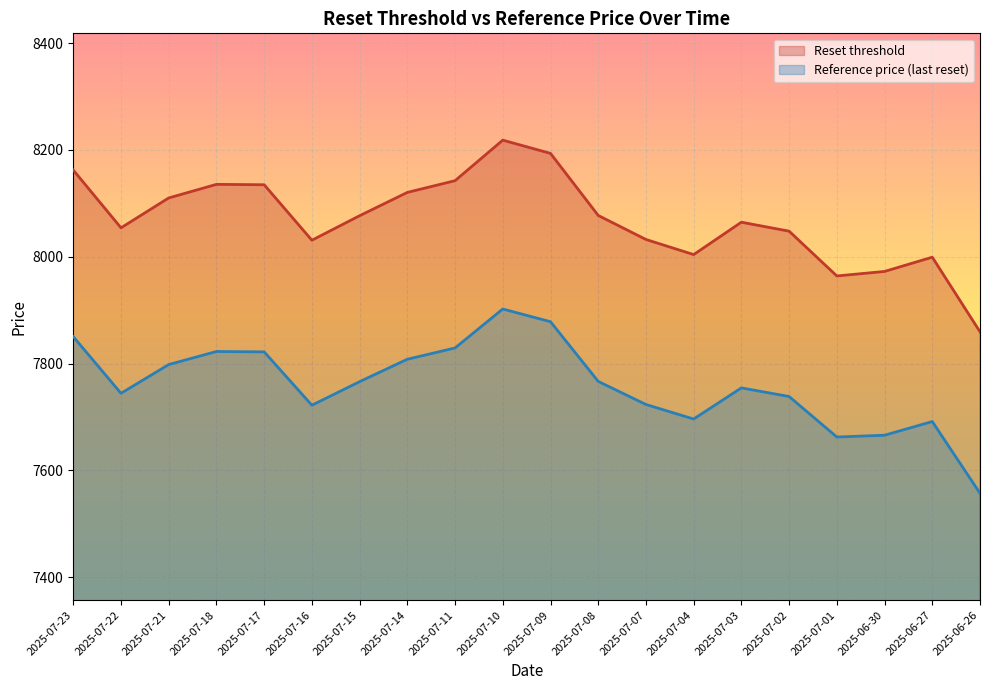

Reading right to left, transcribe all the data shown in this chart.

Reset threshold: 7859.6	7999.2	7972.5	7964.1	8048.0	8064.7	8004.1	8032.4	8077.4	8193.6	8218.3	8142.5	8120.5	8076.9	8031.0	8134.9	8135.6	8110.1	8054.2	8162.3
Reference price (last reset): 7557.3	7691.6	7665.9	7662.6	7738.4	7754.6	7696.3	7723.5	7766.7	7878.5	7902.2	7829.3	7808.2	7766.2	7722.1	7822.0	7822.7	7798.2	7744.4	7850.4